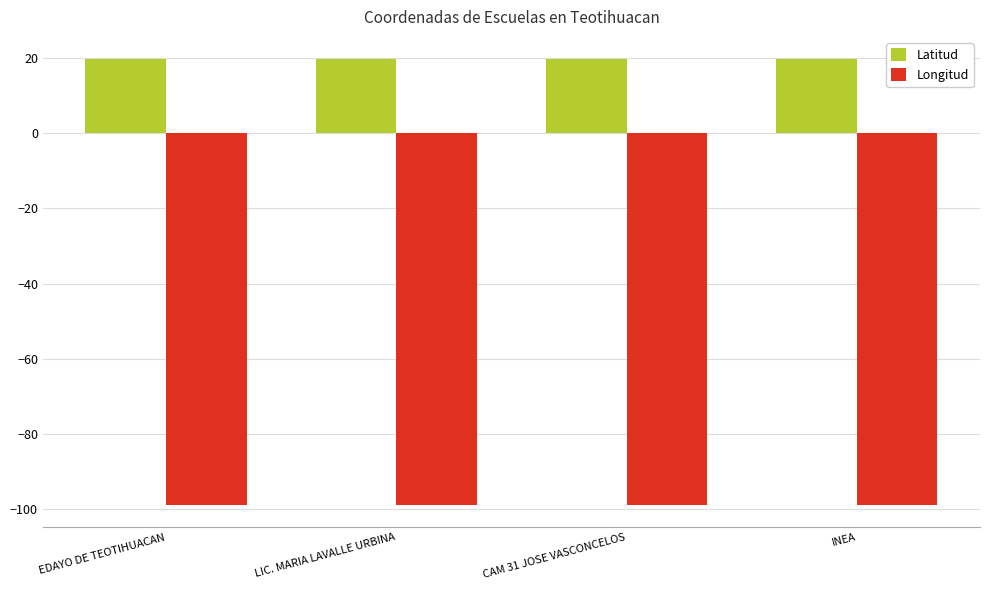

List the series in order of their peak value, highest first.

Latitud, Longitud